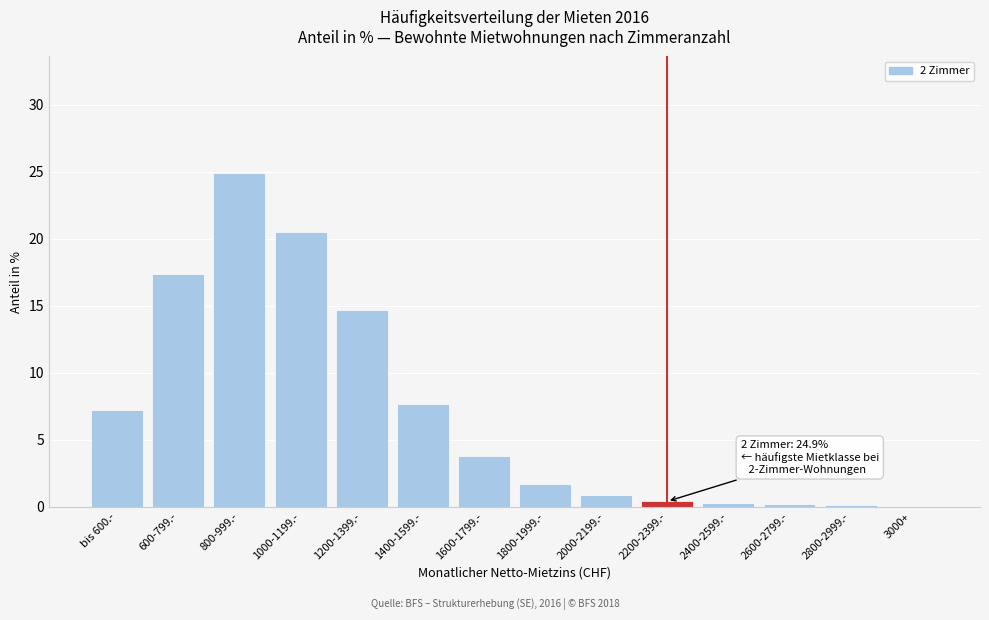

True or false: the data shows 0.2 at 2600-2799.-.

True